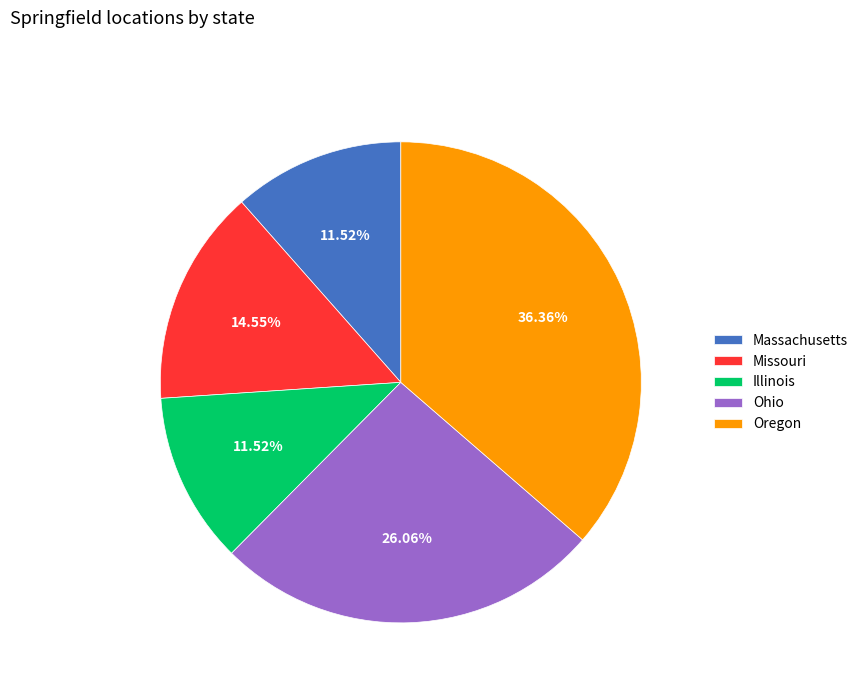

Which category has the biggest portion of the pie?

Oregon